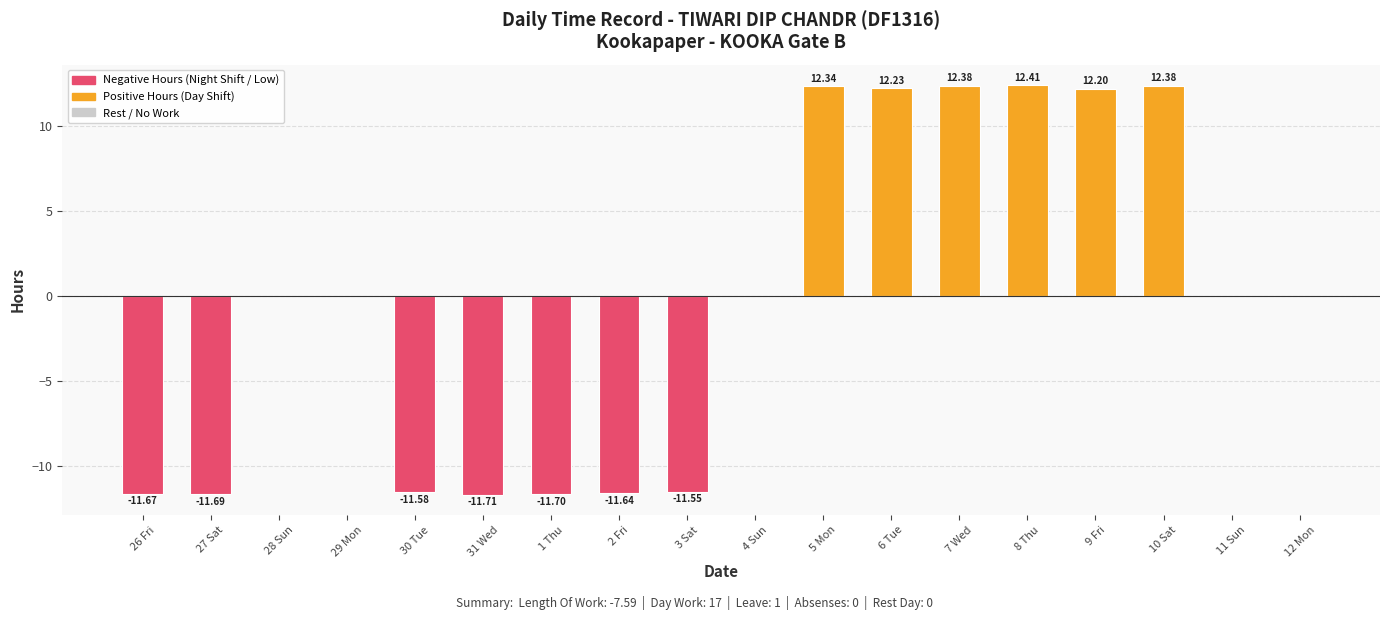

Which has a higher value, 26 Fri or 12 Mon?

12 Mon